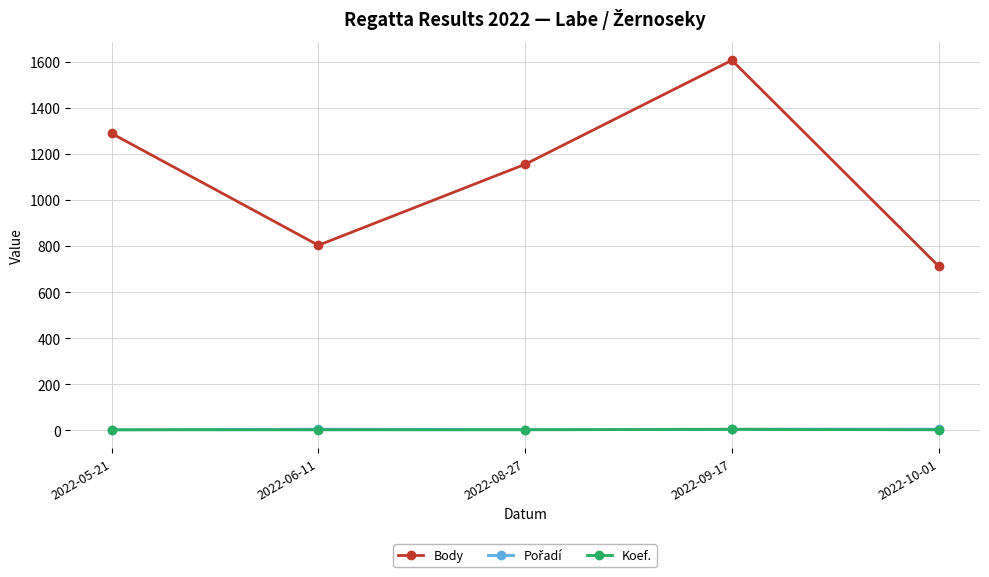

The value of Body at 2022-10-01 is 713. True or false?

True